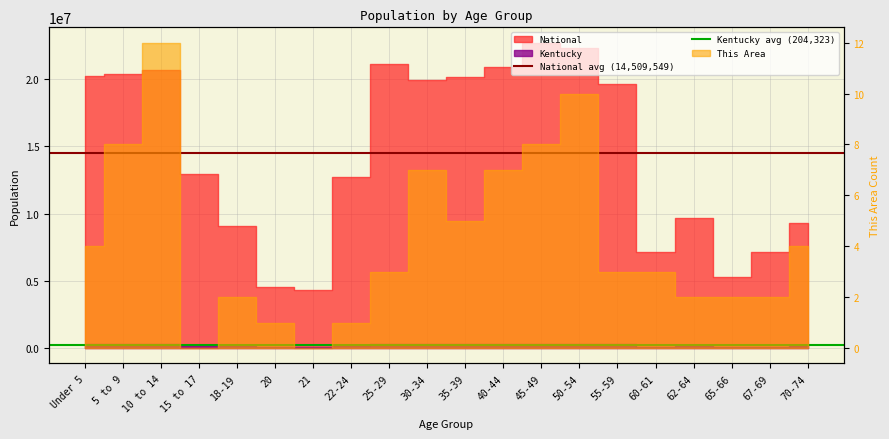

Which category has the highest value in the Kentucky avg (204,323) series?

Under 5